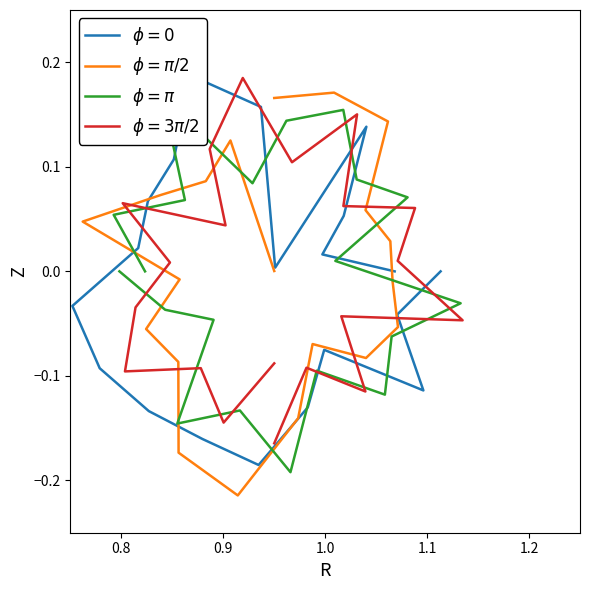

At how many categories does at least one series exceed 0?

20